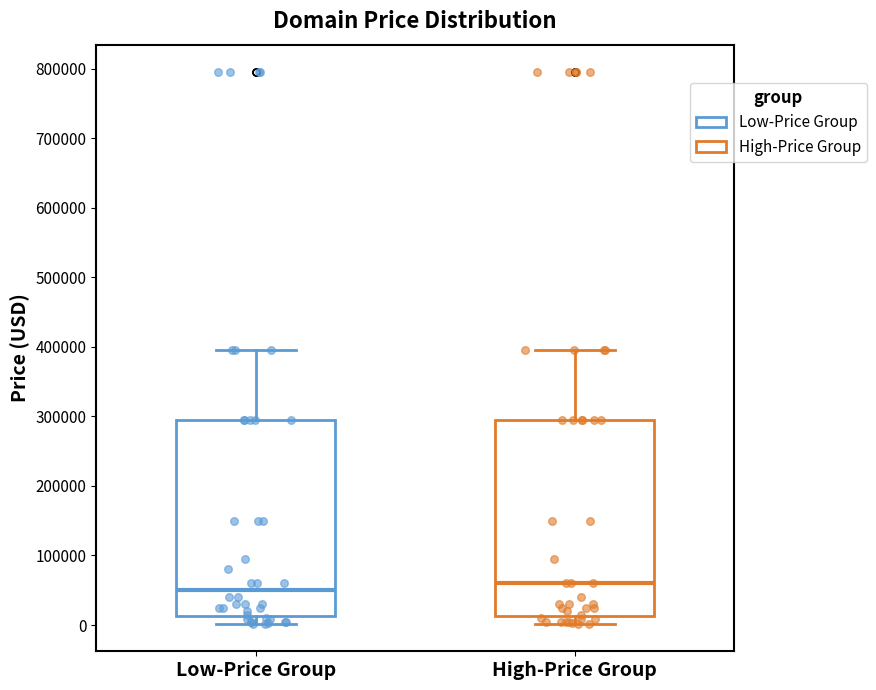

Reading left to right, transcribe this box plot: for each box, give where its median line is, the range the box spans, and where its two whiskers end, as read against the y-axis. The values are not printed on the chart, so give them approximately, as read against the axis.

Low-Price Group: median 50000, box 10000 to 290000, whiskers 0 to 390000
High-Price Group: median 60000, box 10000 to 290000, whiskers 0 to 390000